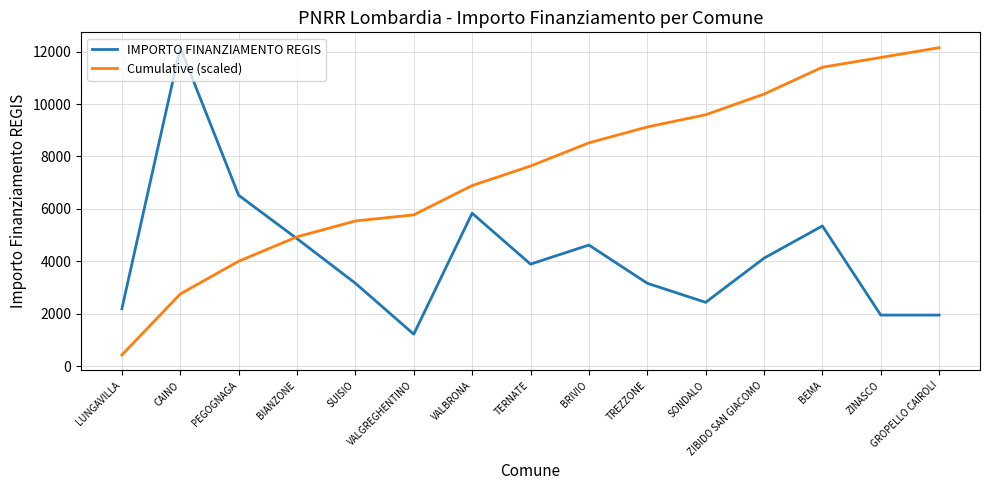

Does the chart display data point markers on the line(s)?

No